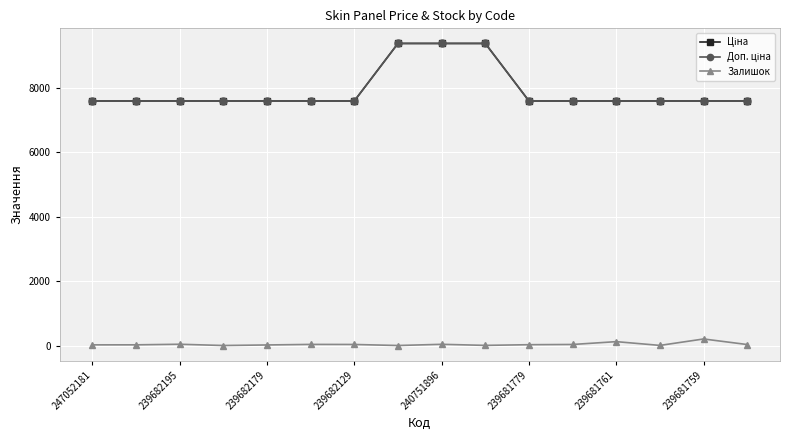

True or false: Доп. ціна has more than 2 interior local peaks.

False